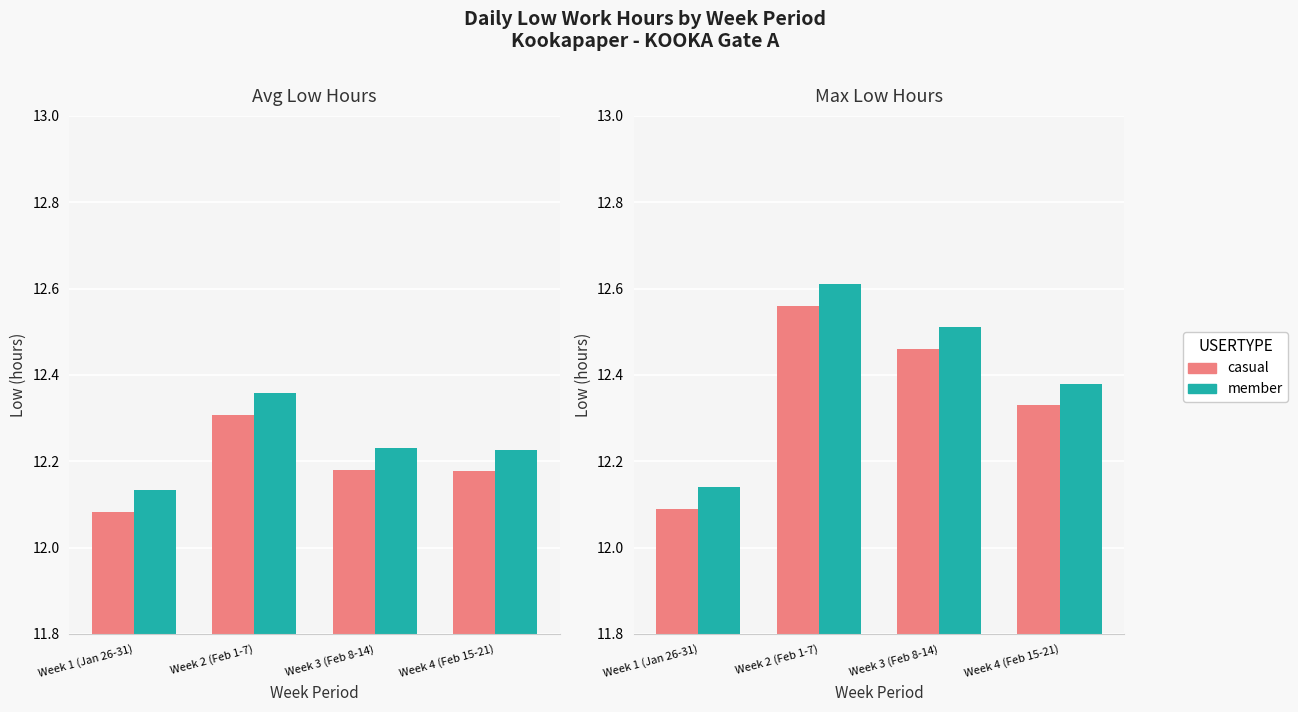

What is the sum of all member values?

49.6